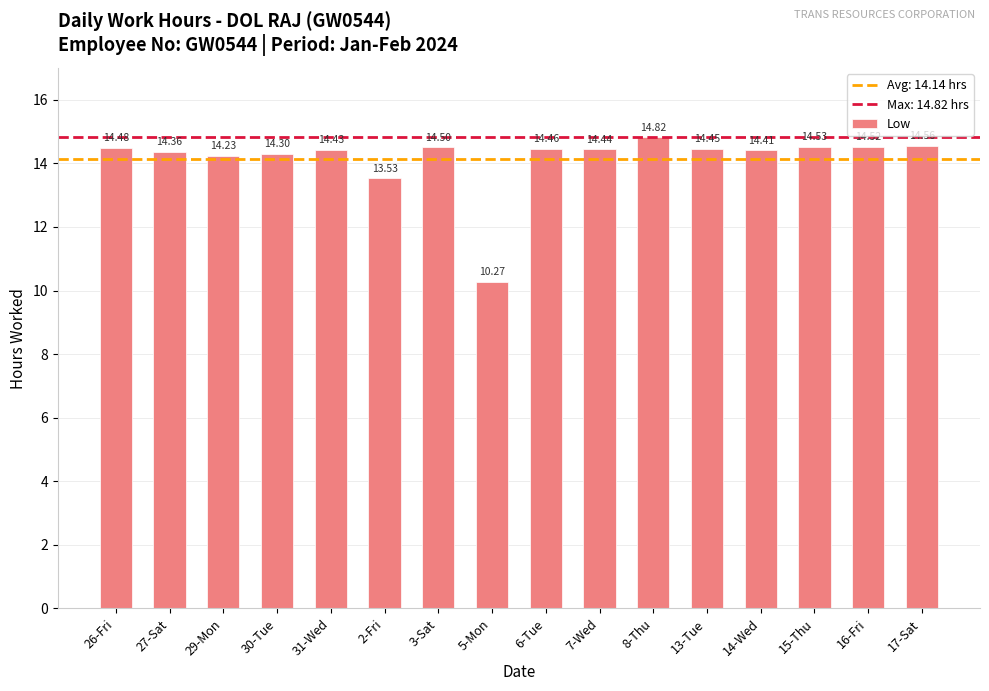

How many categories are shown in the chart?

16